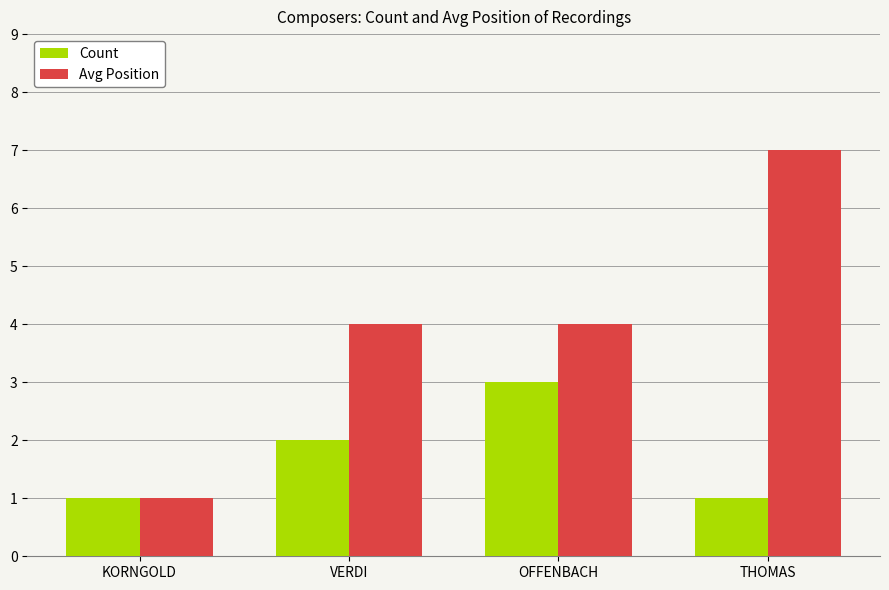

Reading right to left, what are all the values shown in this chart?

Count: THOMAS=1	OFFENBACH=3	VERDI=2	KORNGOLD=1
Avg Position: THOMAS=7	OFFENBACH=4	VERDI=4	KORNGOLD=1